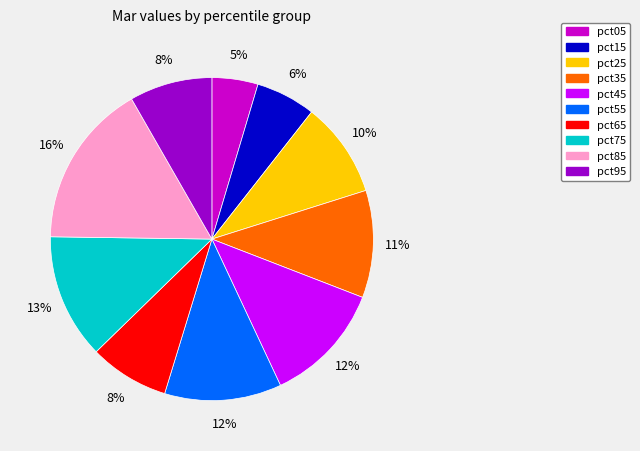

Is there any slice that represents more than half of the pie?

No